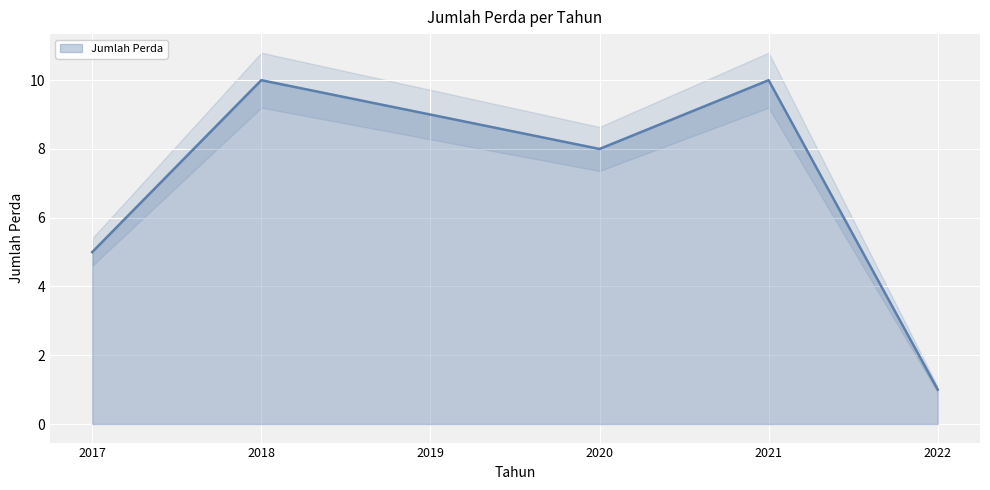

At which label does the data first exceed 9?

2018